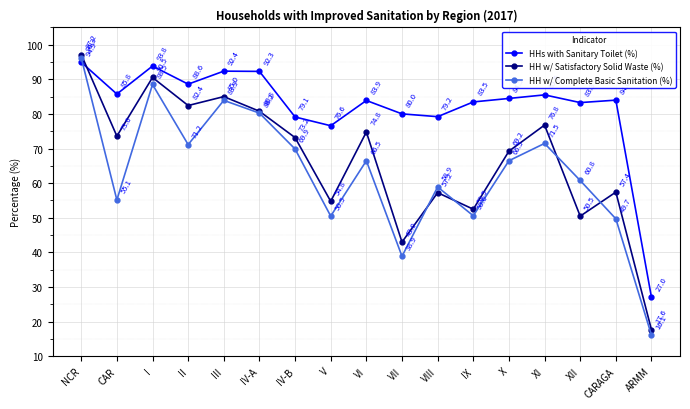

What is the sum of the HH w/ Complete Basic Sanitation (%) values at X and XI?

138.0